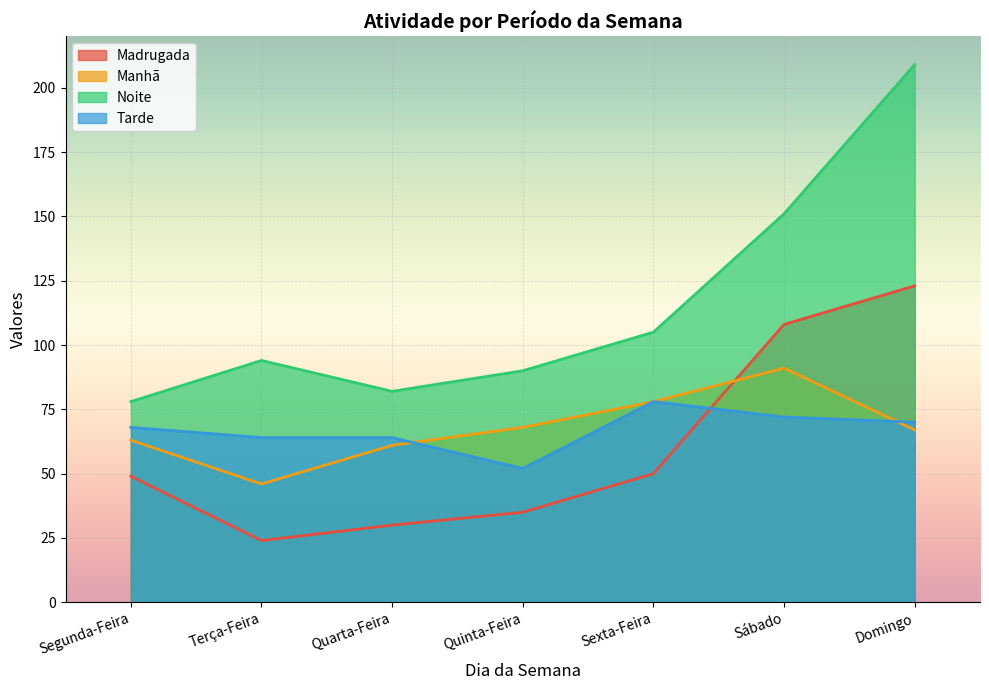

How many interior local valleys does the Madrugada series have?

1